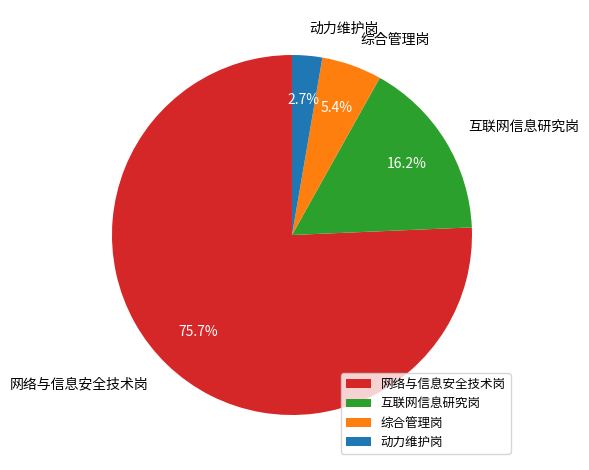

How many slices are in this pie chart?

4